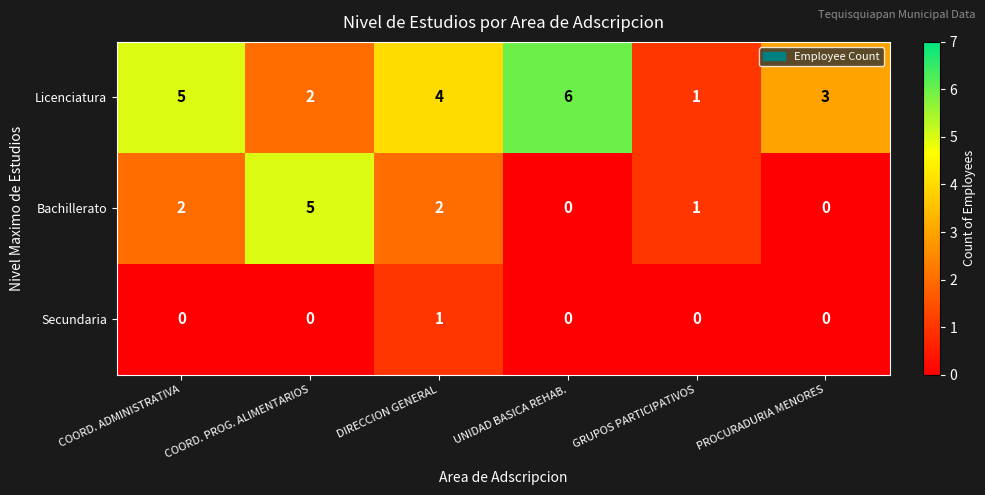

At which label does Licenciatura reach its peak?

UNIDAD BASICA REHAB.